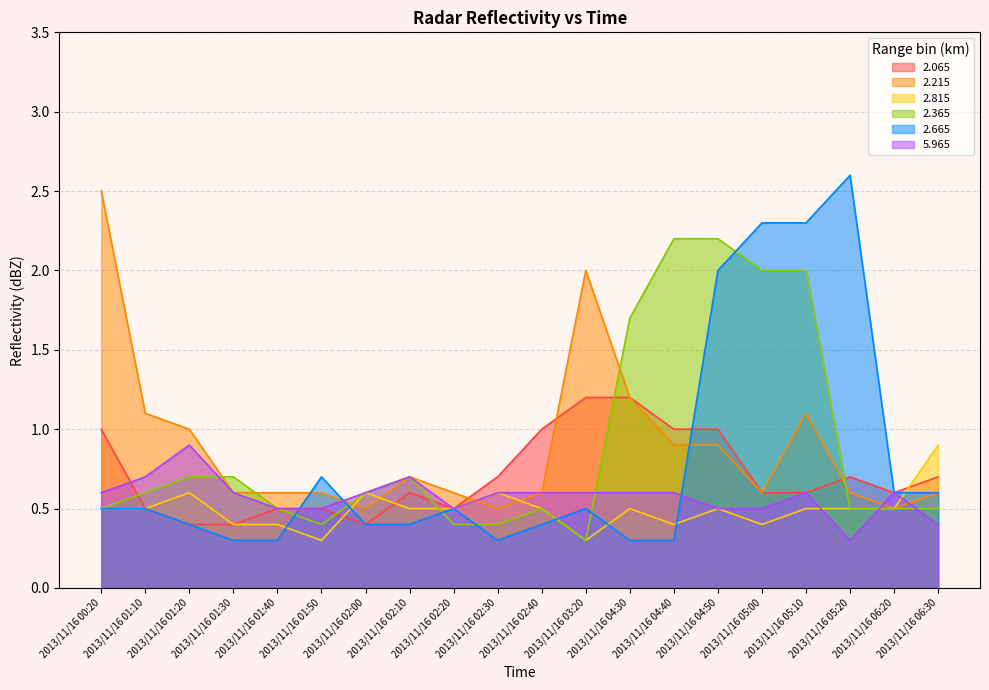

At which category does 2.815 reach its first local valley?

2013/11/16 01:50